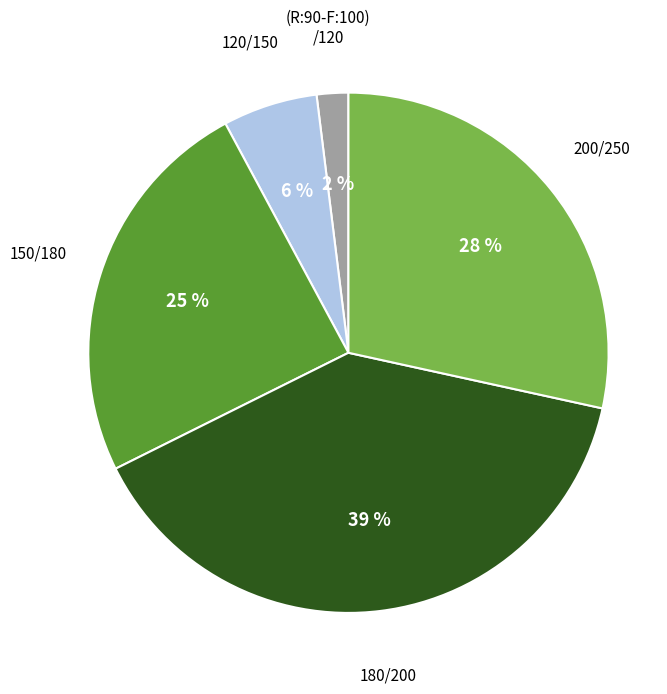

Is there any slice that represents more than half of the pie?

No